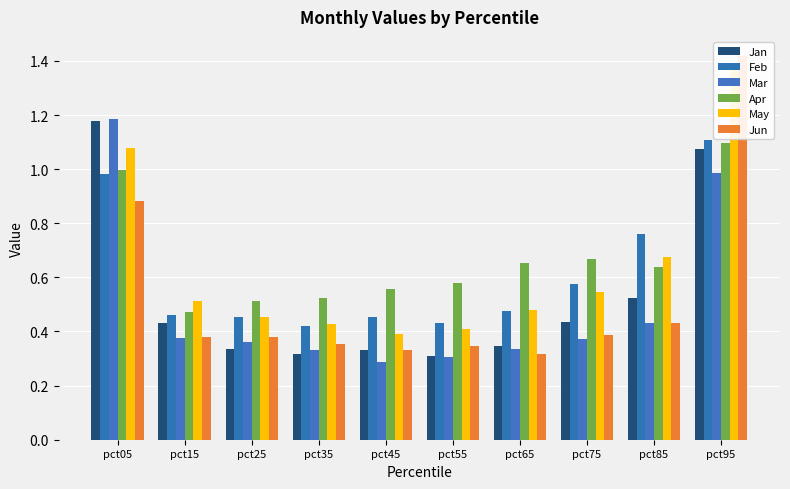

Where is Mar nearest to the value 0?

pct45